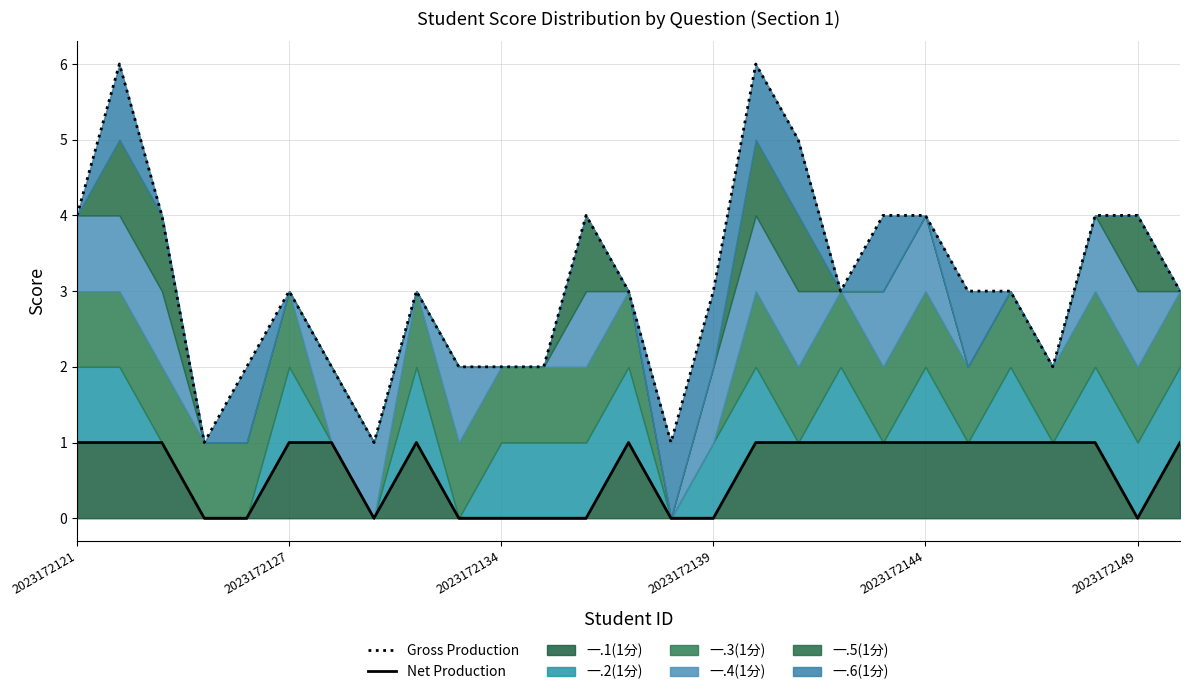

True or false: Gross Production and Net Production intersect in this chart.

False